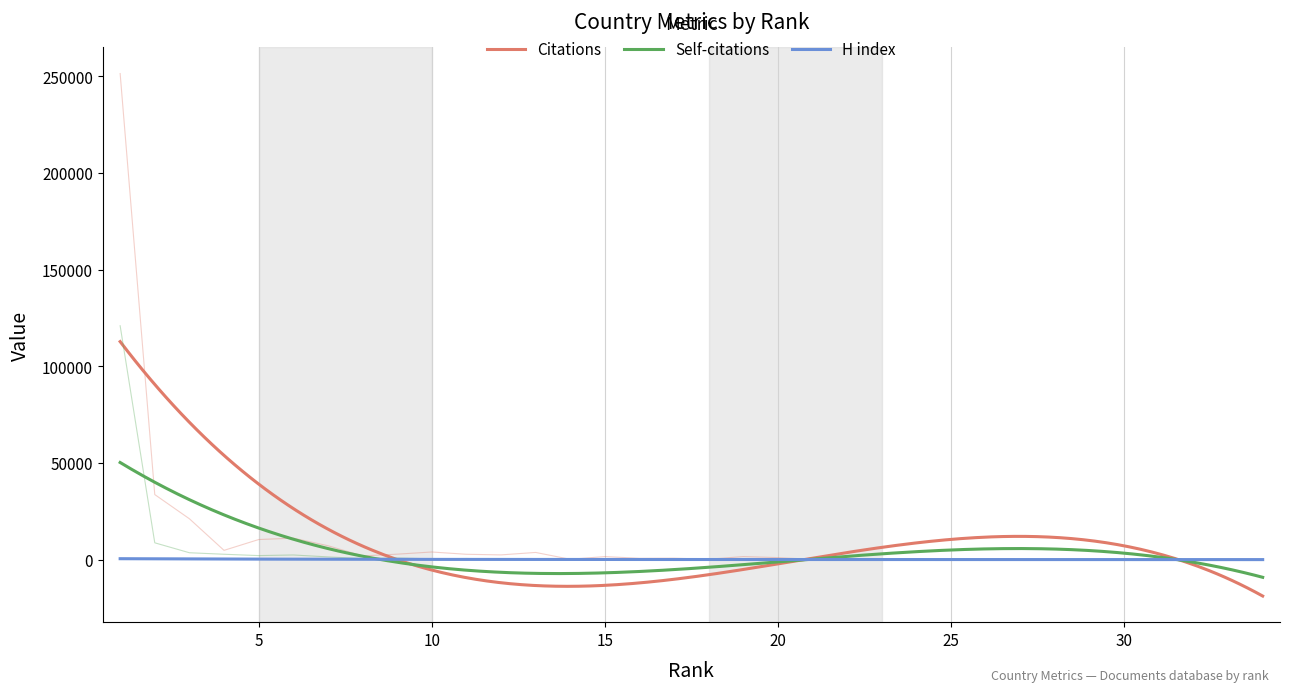

Is this an area chart (filled region under the line)?

No